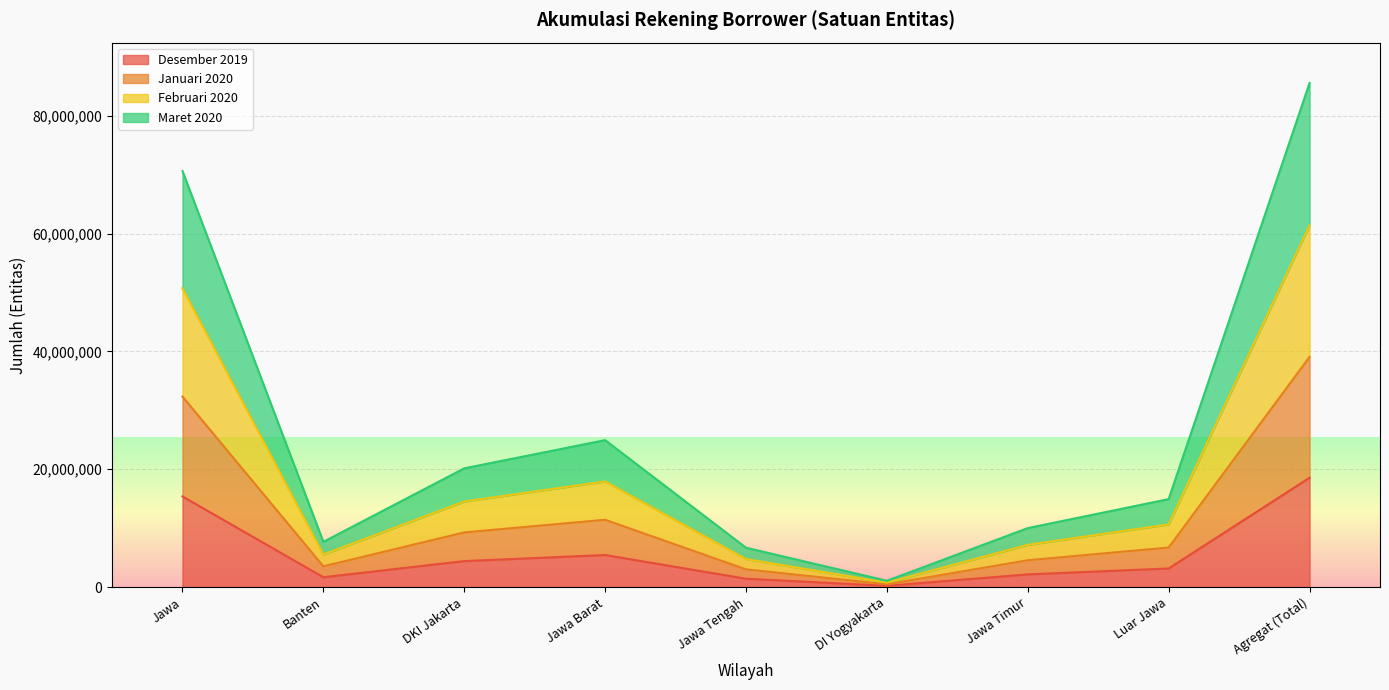

At which category does the chart reach its peak across all series?

Agregat (Total)